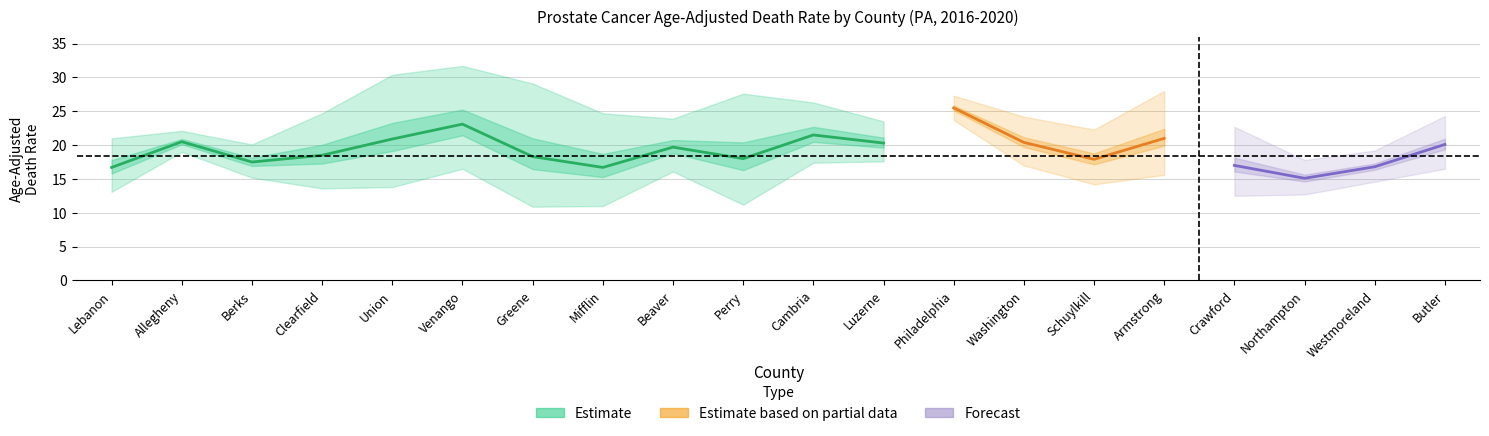

What is the label of the 12th point from the right?

Beaver